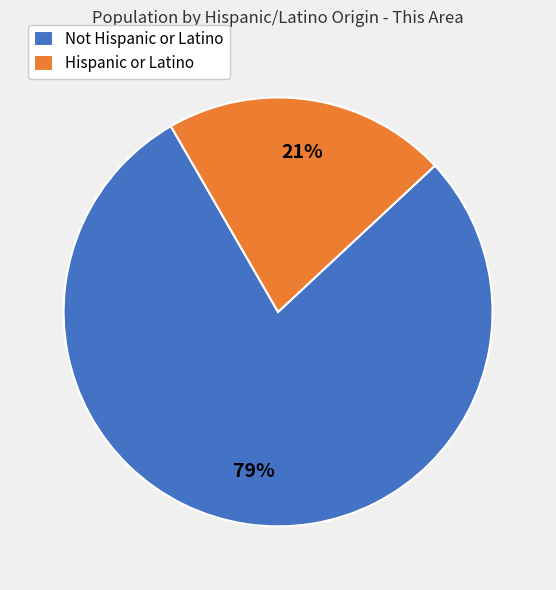

To the nearest percent, what percentage of the pie is Hispanic or Latino?

21%